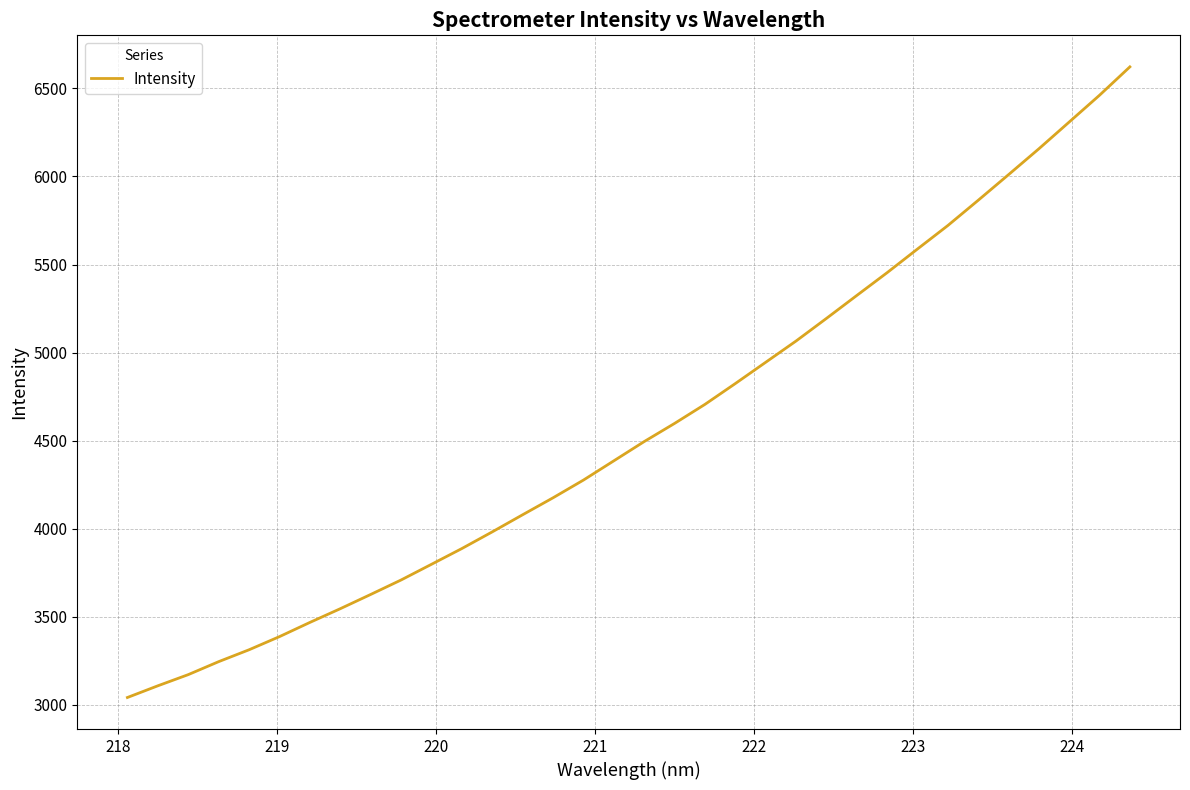

What is the smallest value displayed?

3042.1